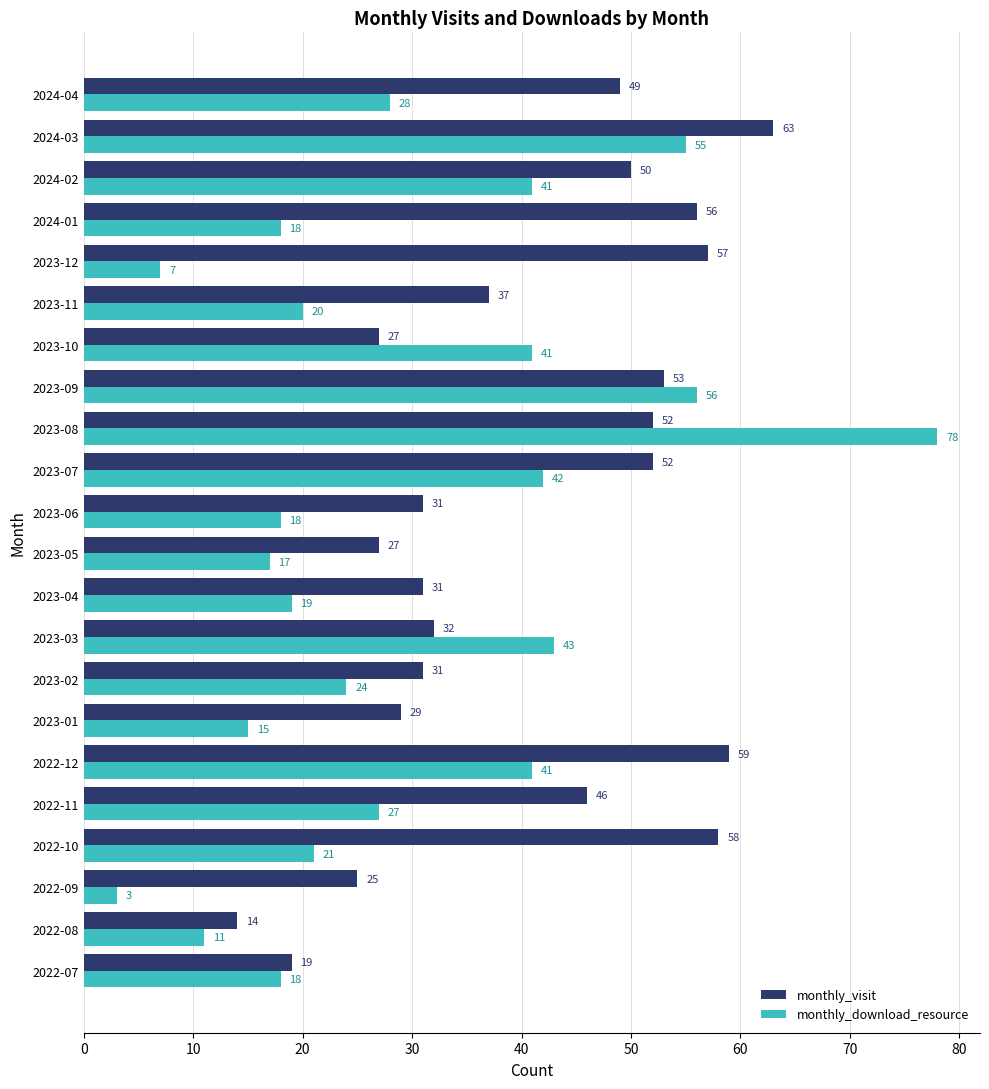

What is the approximate value of monthly_visit at 2022-11?

46